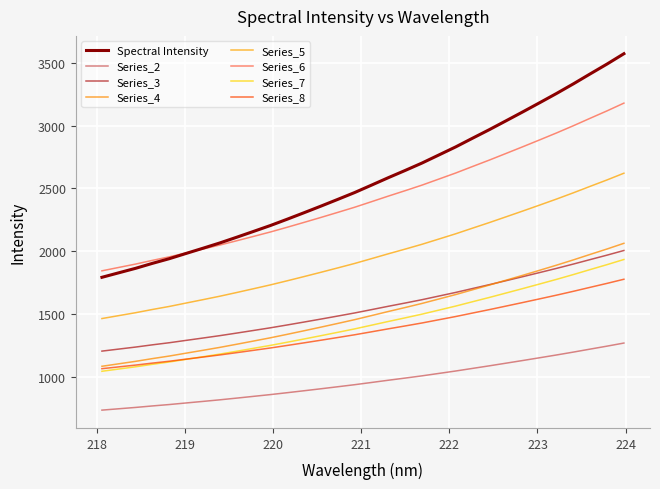

How many lines are shown in the chart?

8